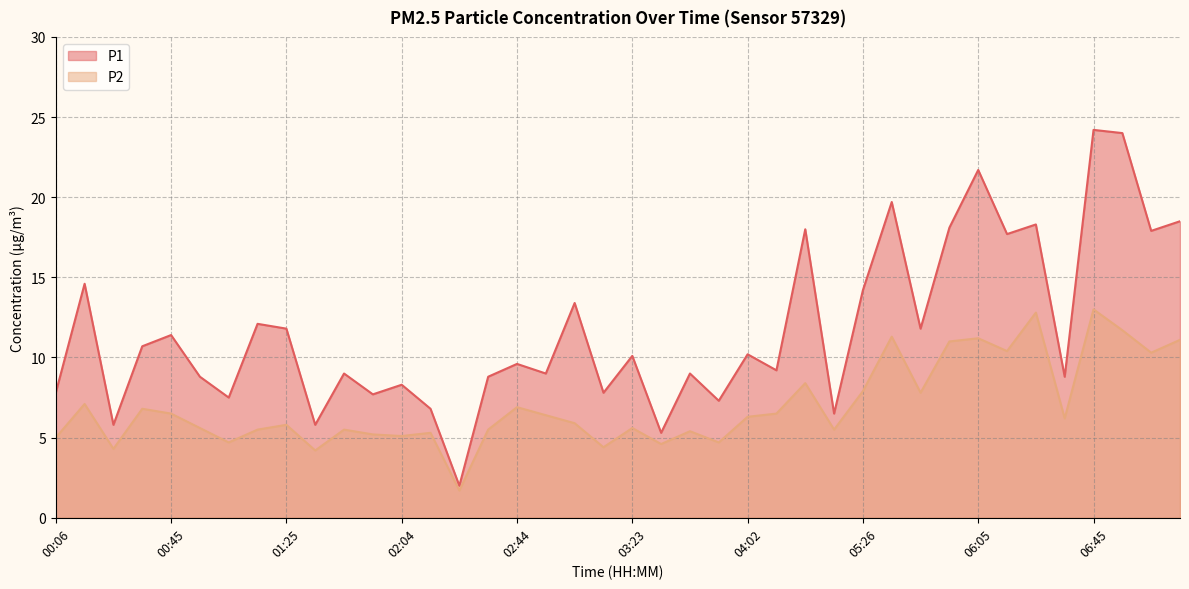

Does the chart display data point markers on the line(s)?

No